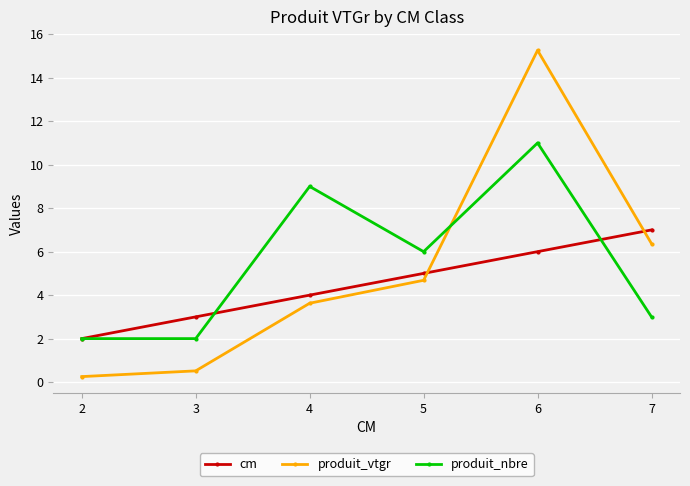

Reading left to right, list all the values displayed in this chart.

cm: 2=2.0	3=3.0	4=4.0	5=5.0	6=6.0	7=7.0
produit_vtgr: 2=0.3	3=0.5	4=3.6	5=4.7	6=15.3	7=6.4
produit_nbre: 2=2.0	3=2.0	4=9.0	5=6.0	6=11.0	7=3.0